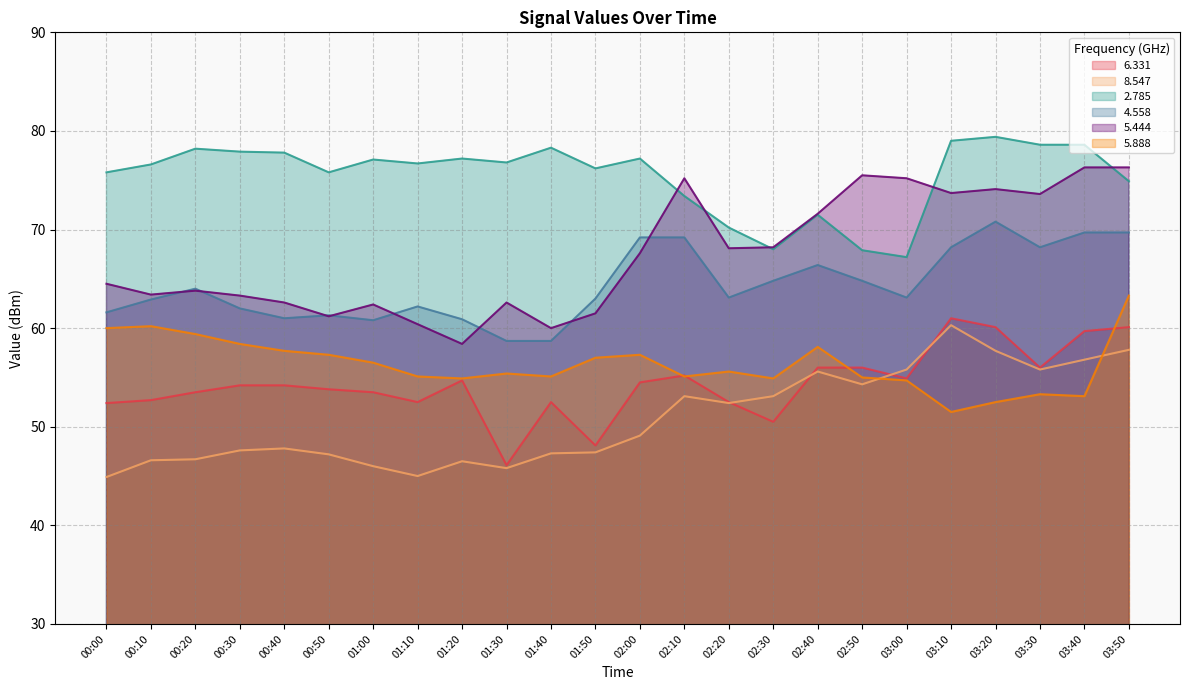

True or false:   4.558 and   8.547 cross at least once.

False